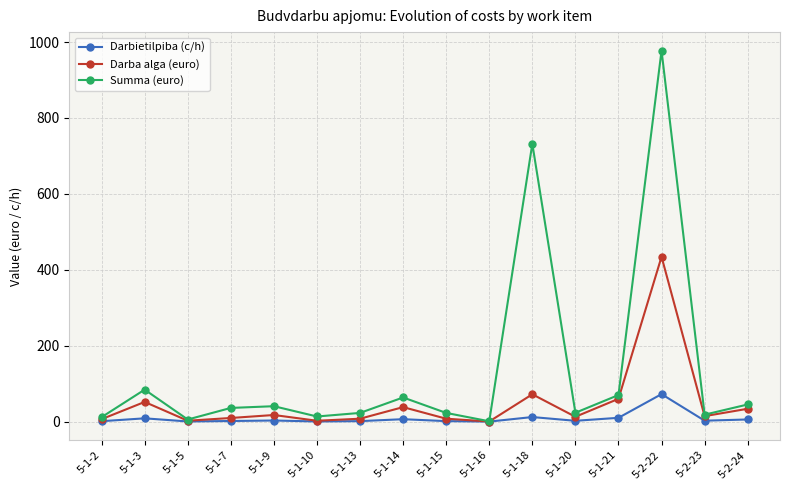

What are all the series names shown in the legend?

Darbietilpiba (c/h), Darba alga (euro), Summa (euro)